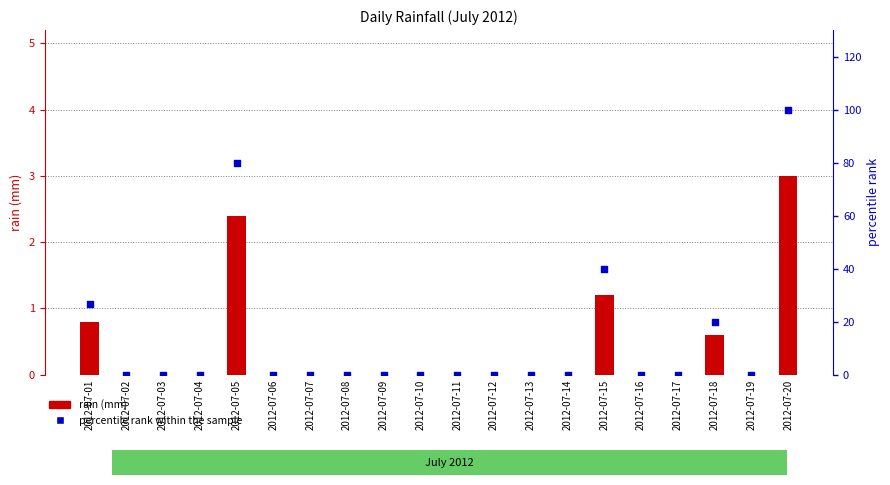

At how many categories does at least one series exceed 37?

3